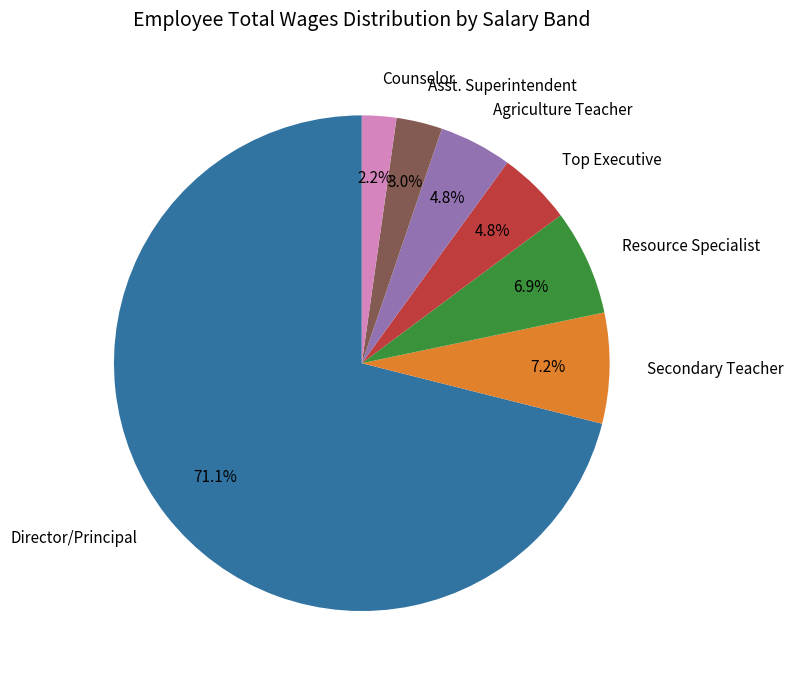

Which has a higher value, Secondary Teacher or Director/Principal?

Director/Principal